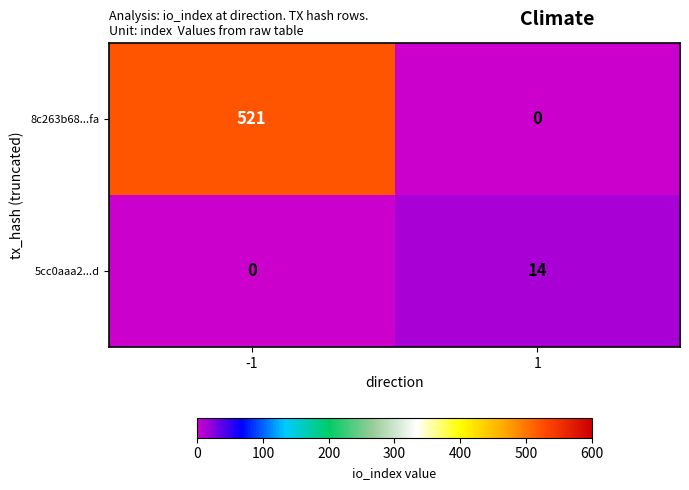

How many distinct data groups are displayed?

2